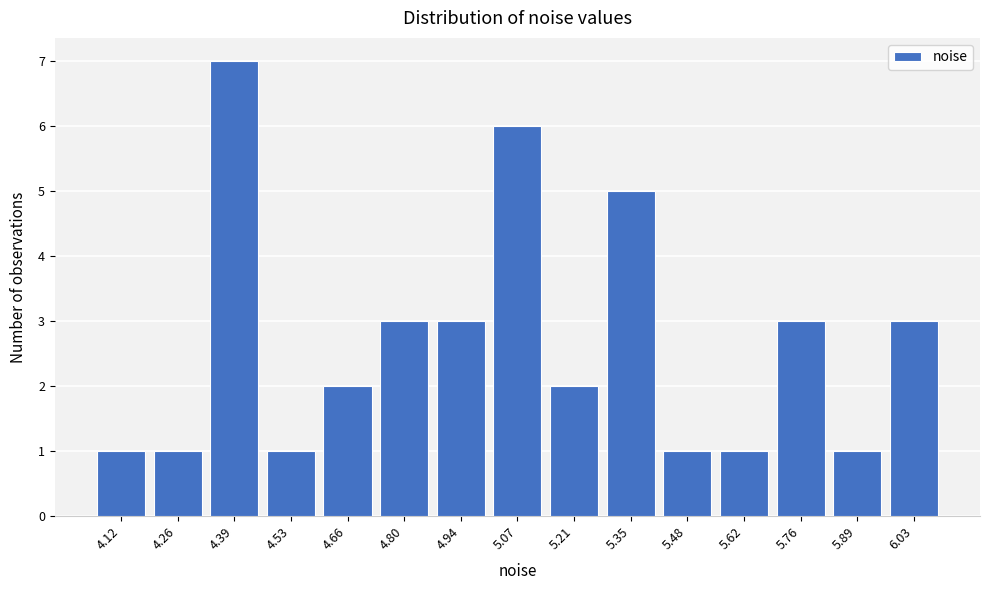

Reading left to right, what are all the values shown in this chart?

1	1	7	1	2	3	3	6	2	5	1	1	3	1	3